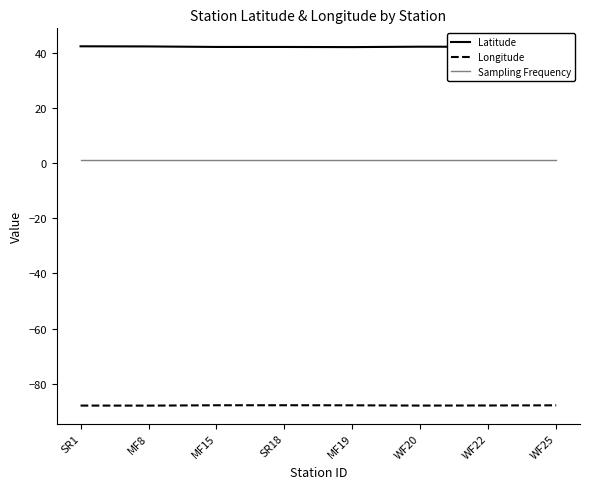

True or false: Latitude and Sampling Frequency intersect in this chart.

False